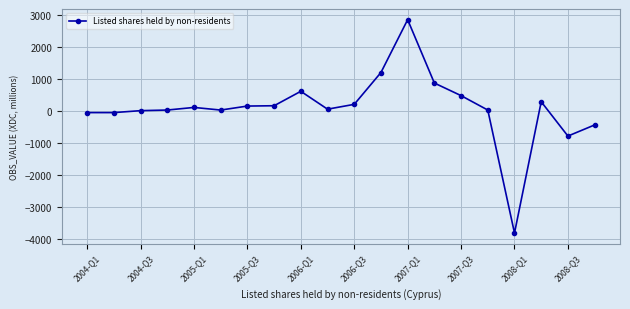

What is the difference between the second highest and minimum values?

5022.7